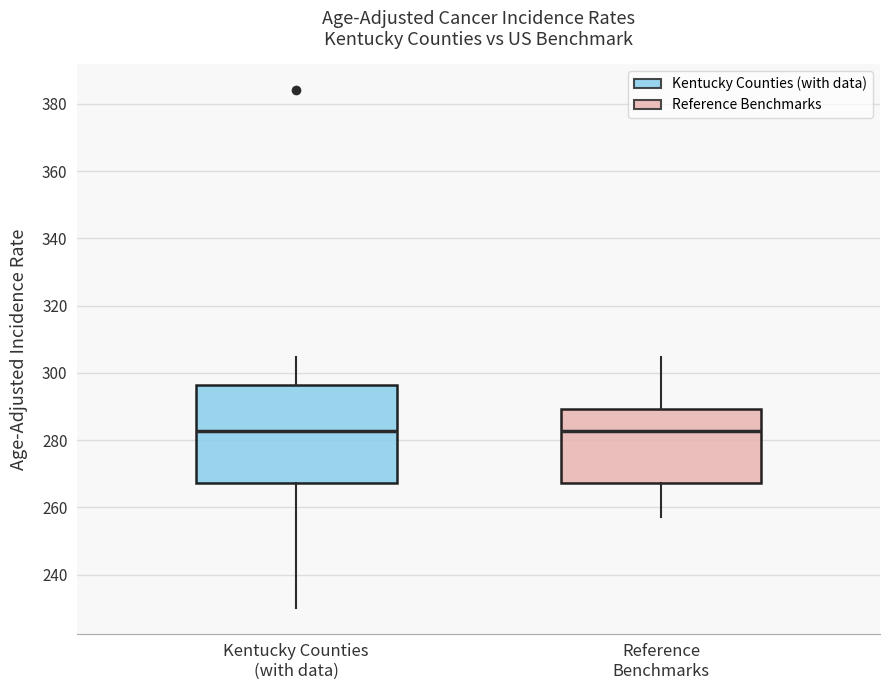

Comparing the boxes themselves (not the whiskers), which one is the tallest?

Kentucky Counties (with data)